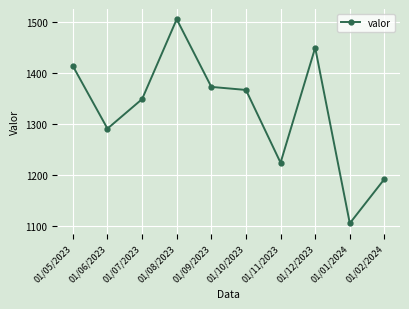

Approximately how many times larger is the value at 01/05/2023 compared to 01/12/2023?

1.0